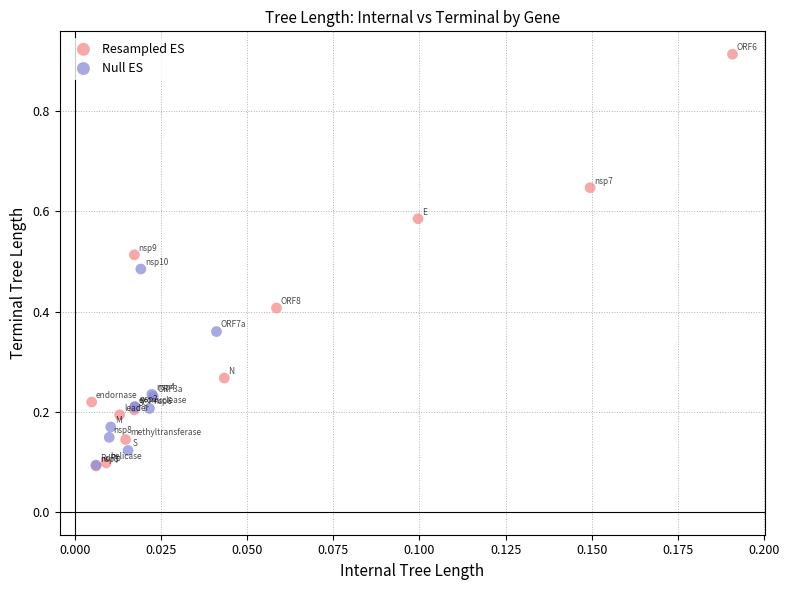

Which series has the widest spread of Y values?

Resampled ES